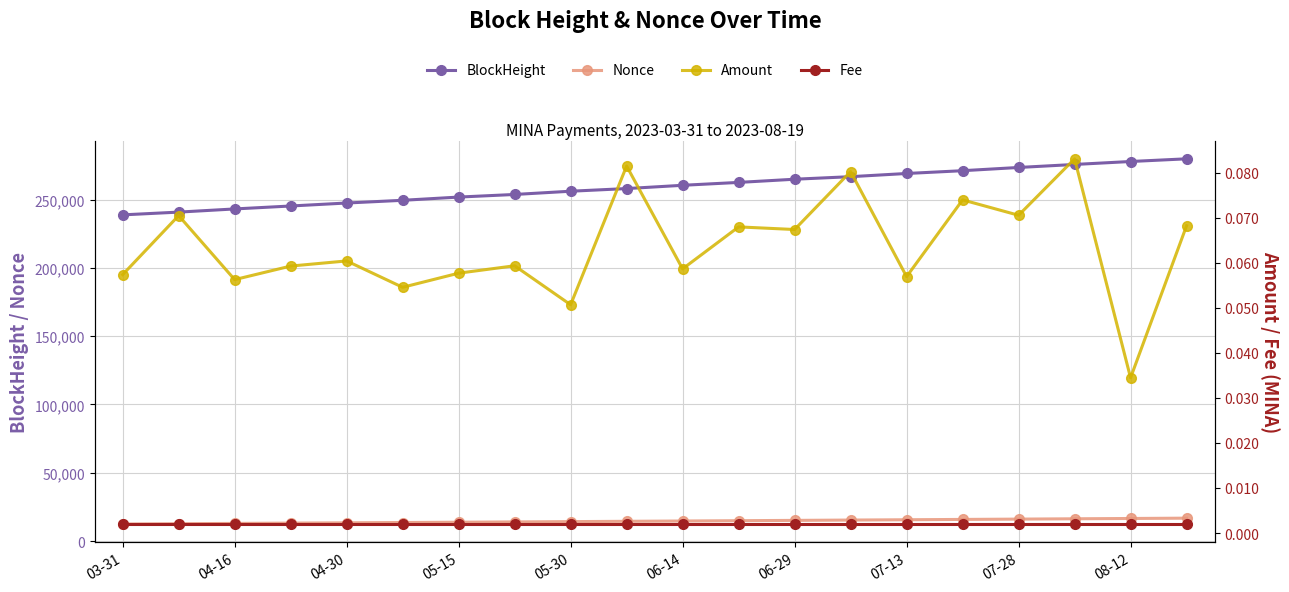

Which series has the largest total across all categories?

BlockHeight